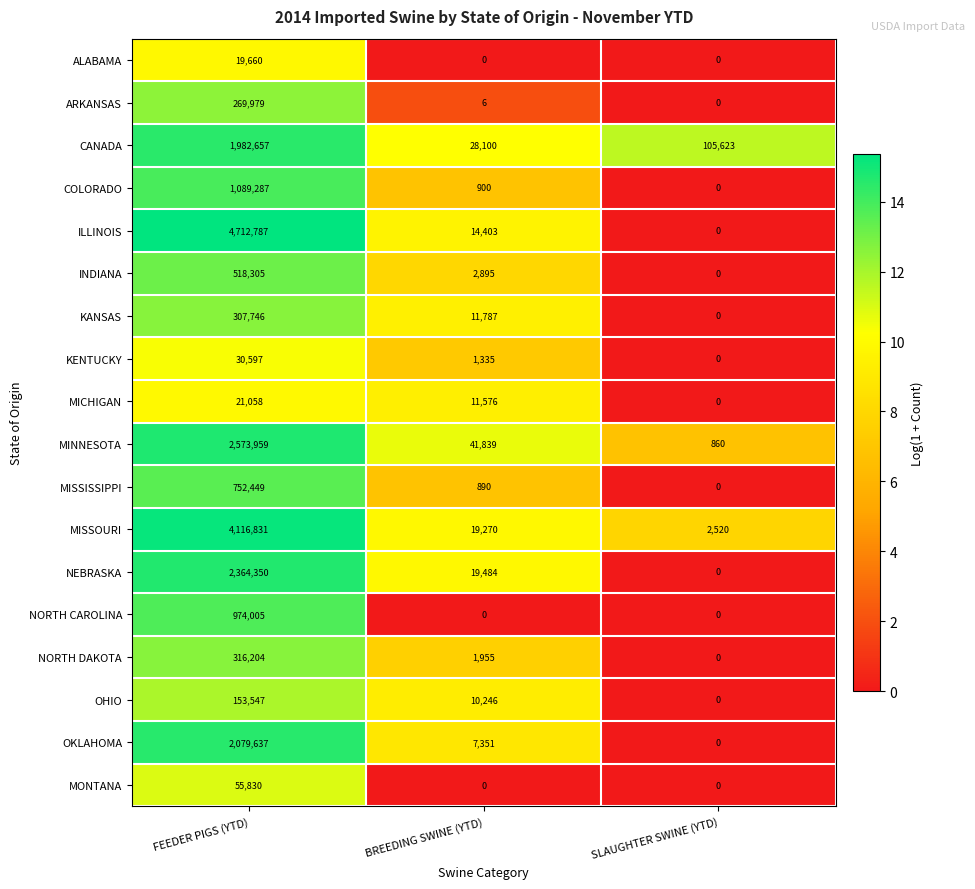

What is the difference between the maximum and minimum values in the MISSISSIPPI series?

752449